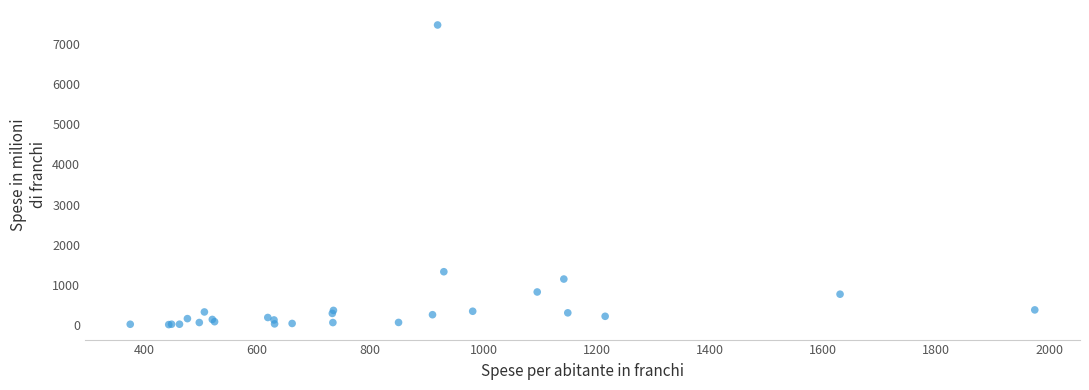

What Y value in the scatter plot is closest to 3743?

1325.6